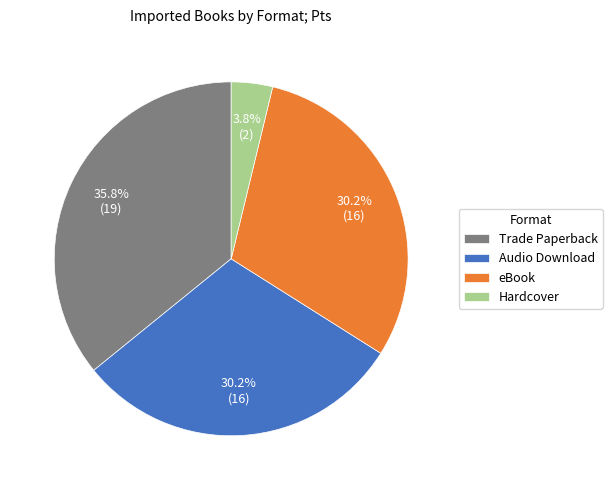

To the nearest percent, what is the combined percentage of Trade Paperback and Hardcover?

40%